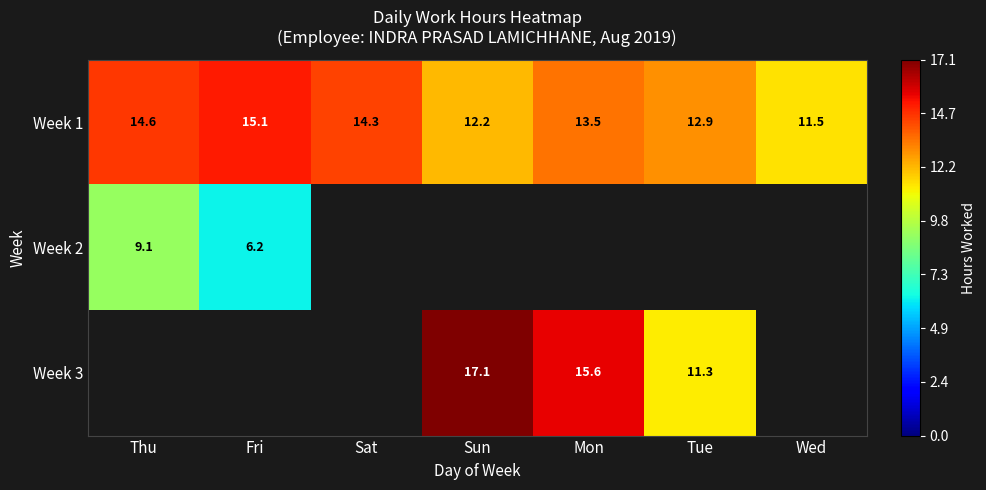

At which label does Week 1 reach its peak?

Fri